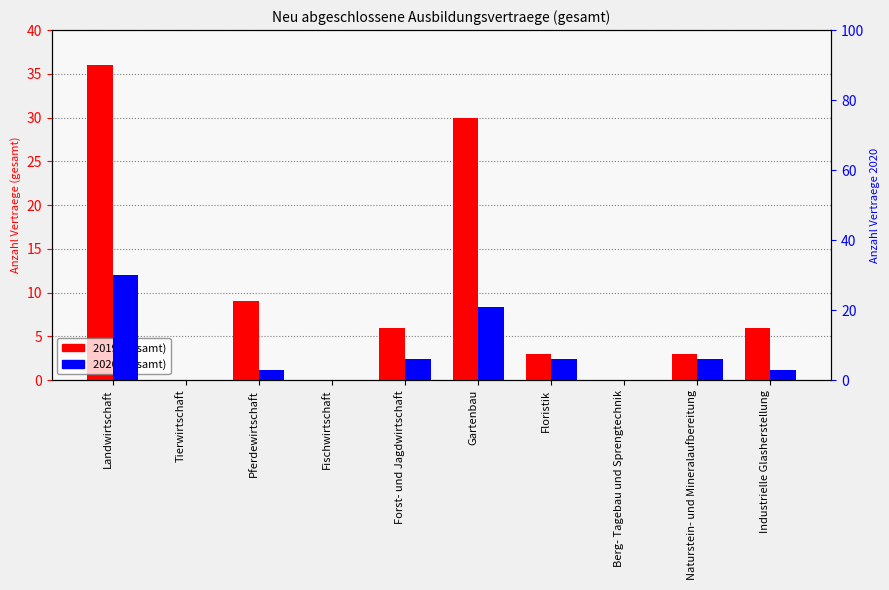

Between Landwirtschaft and Gartenbau, which series saw the biggest shift?

2020